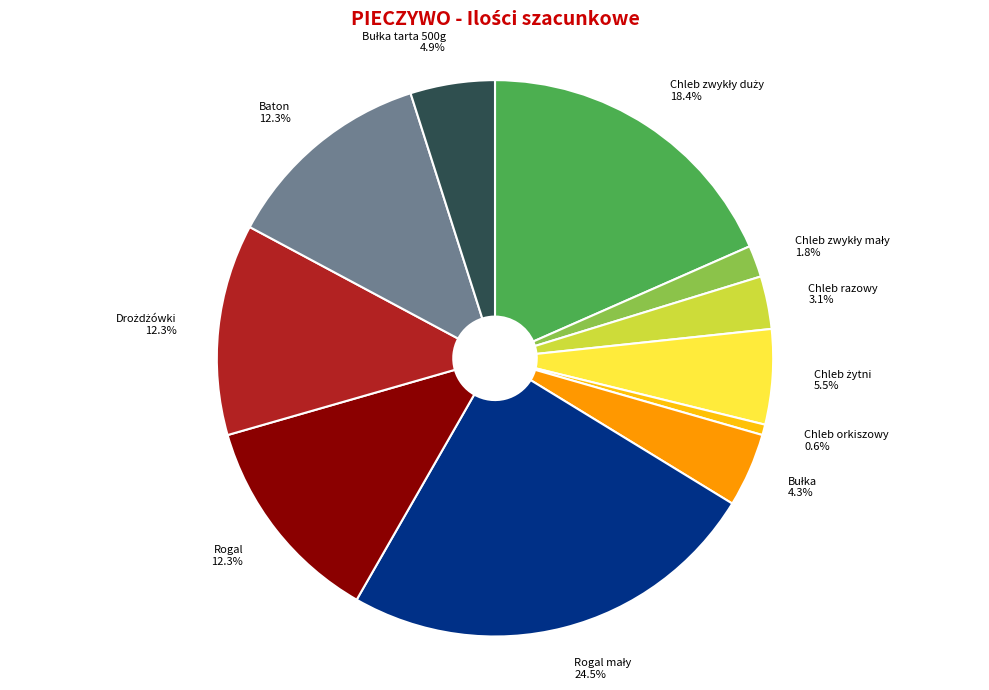

Does any single category account for the majority?

No